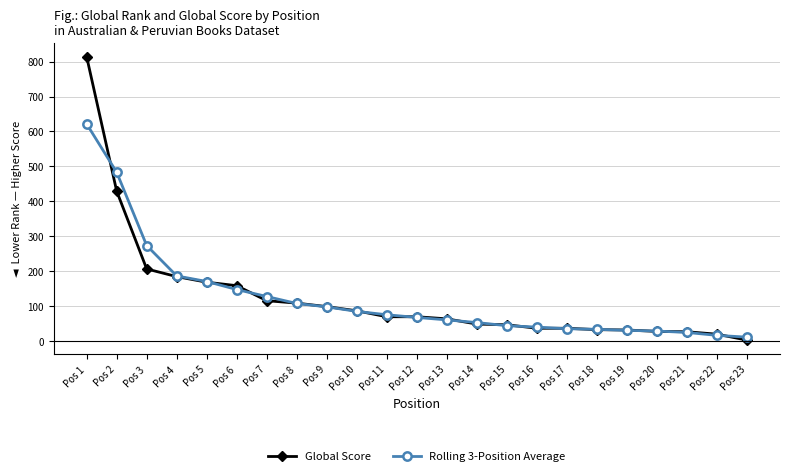

What are all the series names shown in the legend?

Global Score, Rolling 3-Position Average